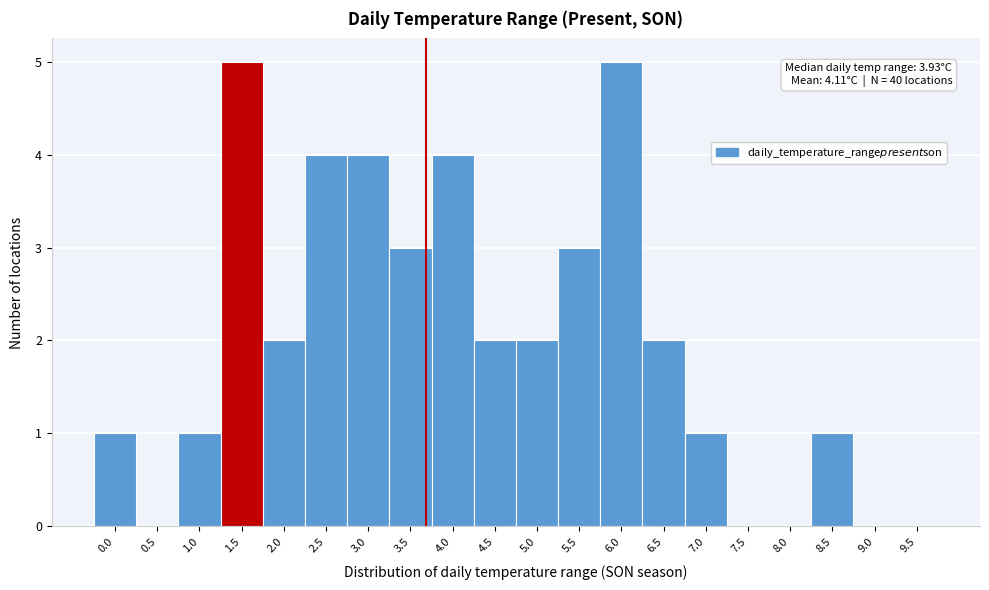

Reading left to right, extract all data points from this chart.

0.0=1	0.5=0	1.0=1	1.5=5	2.0=2	2.5=4	3.0=4	3.5=3	4.0=4	4.5=2	5.0=2	5.5=3	6.0=5	6.5=2	7.0=1	7.5=0	8.0=0	8.5=1	9.0=0	9.5=0